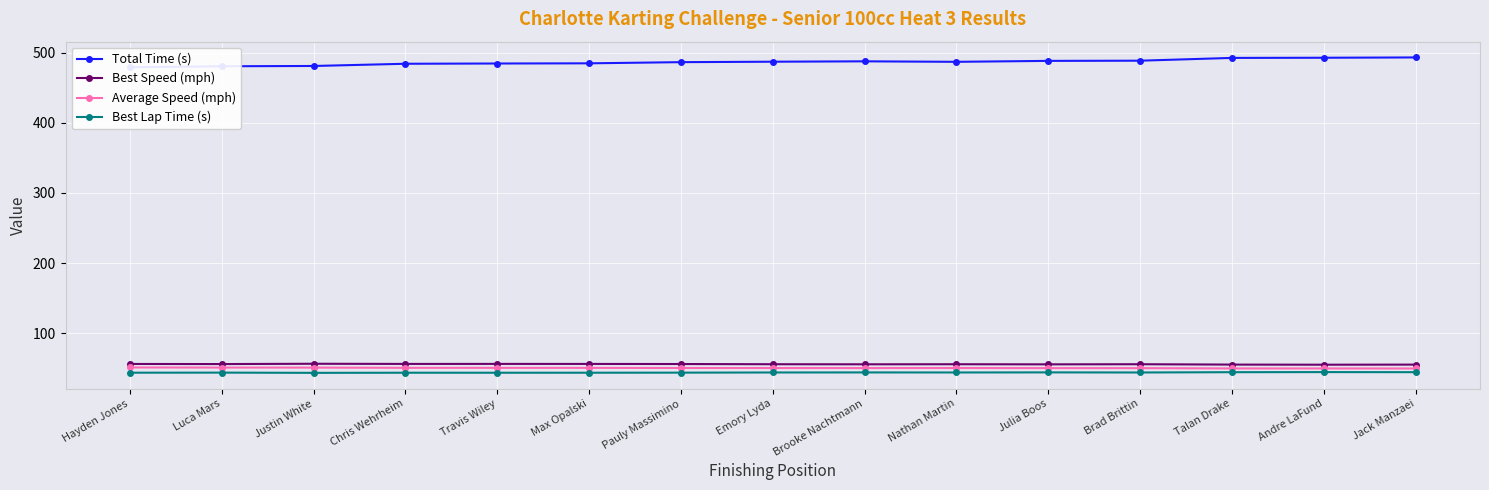

What is the smallest value displayed?

43.4